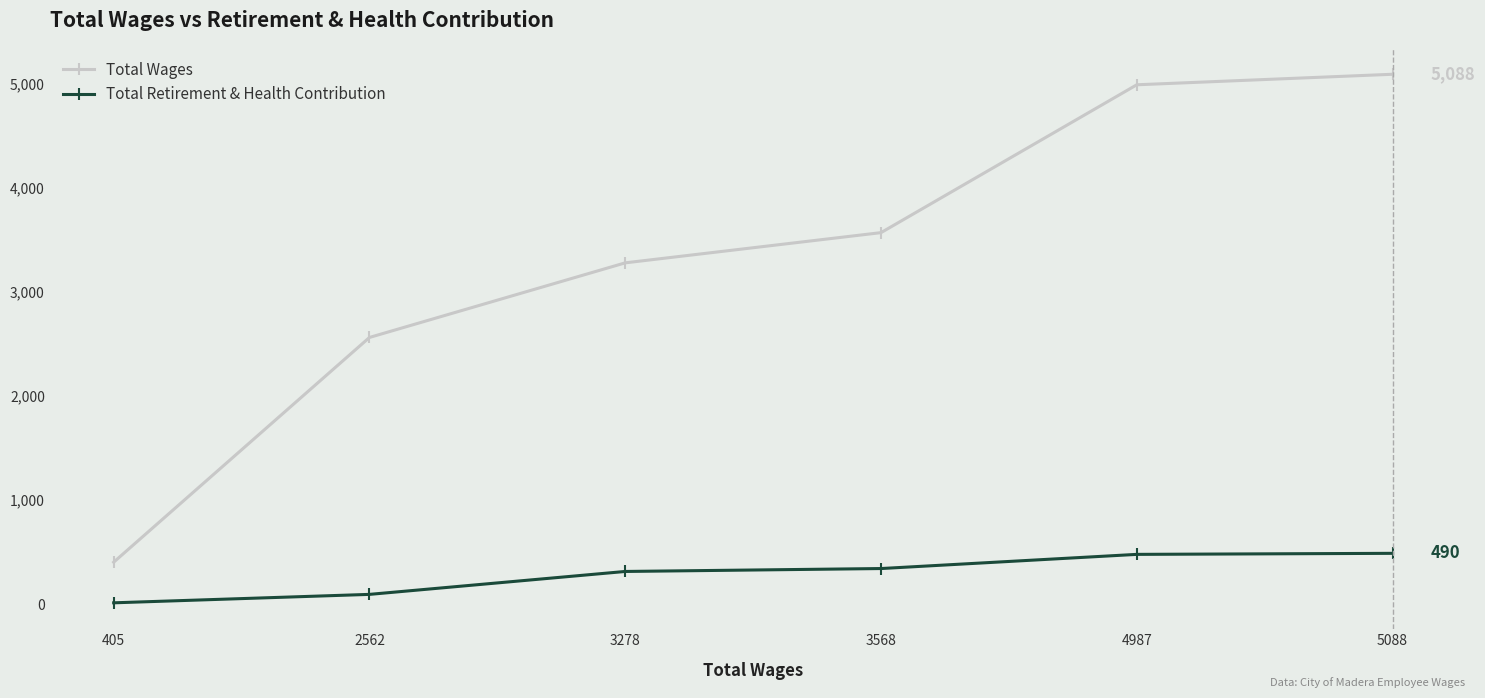

Does the chart display data point markers on the line(s)?

Yes